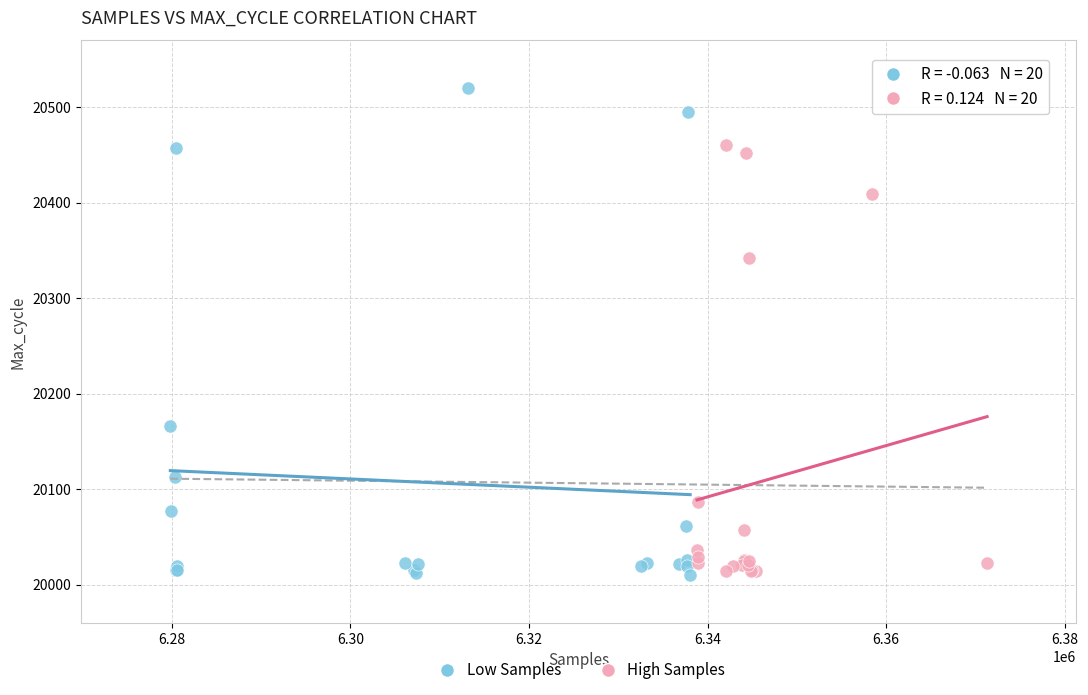

Which series reaches the maximum Y coordinate?

Low Samples